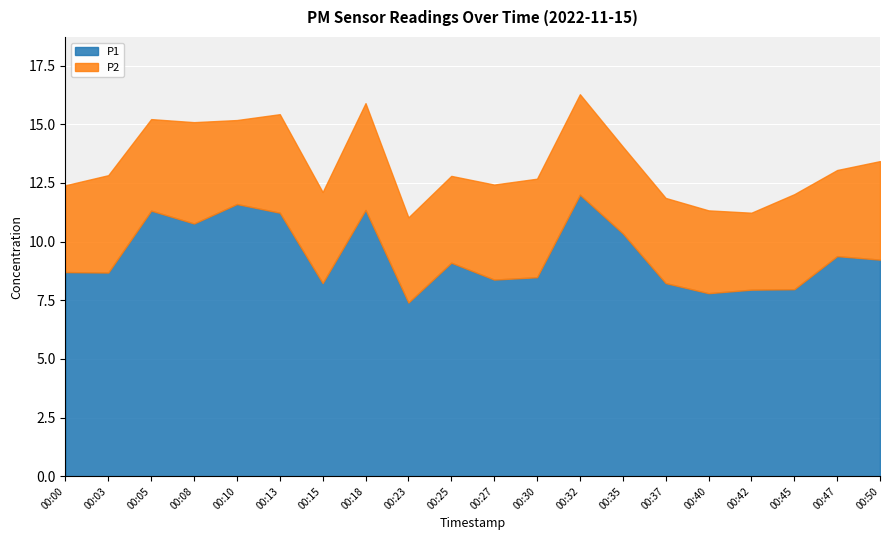

What is the sum of all P1 values?

188.2